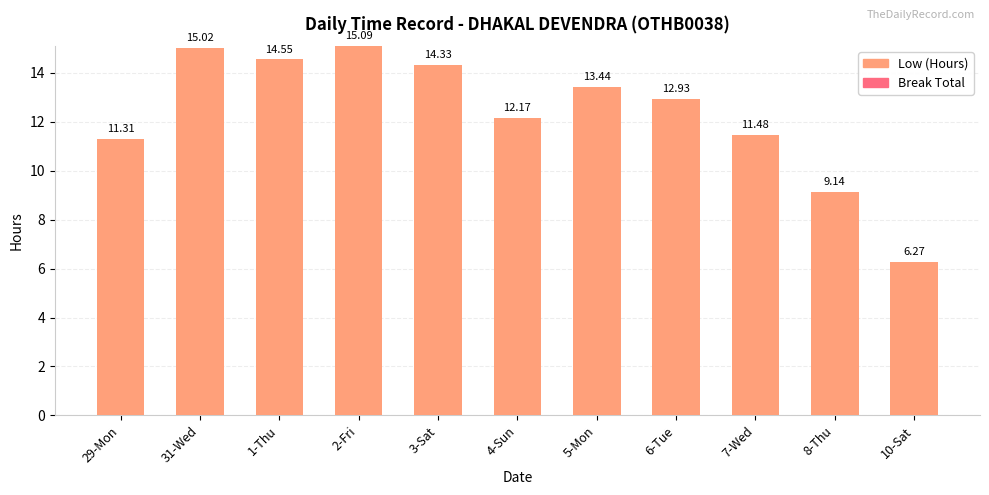

Rank the categories by value from lowest to highest.

10-Sat, 8-Thu, 29-Mon, 7-Wed, 4-Sun, 6-Tue, 5-Mon, 3-Sat, 1-Thu, 31-Wed, 2-Fri